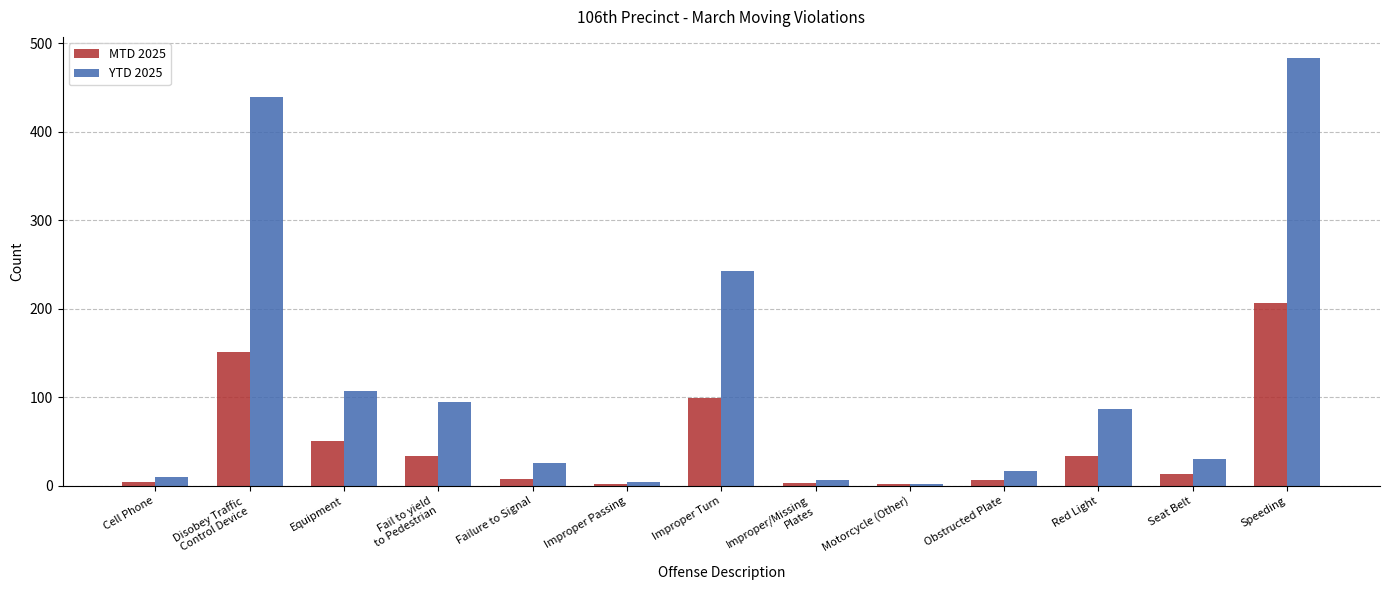

What is the difference between the highest and lowest values at Seat Belt?

17